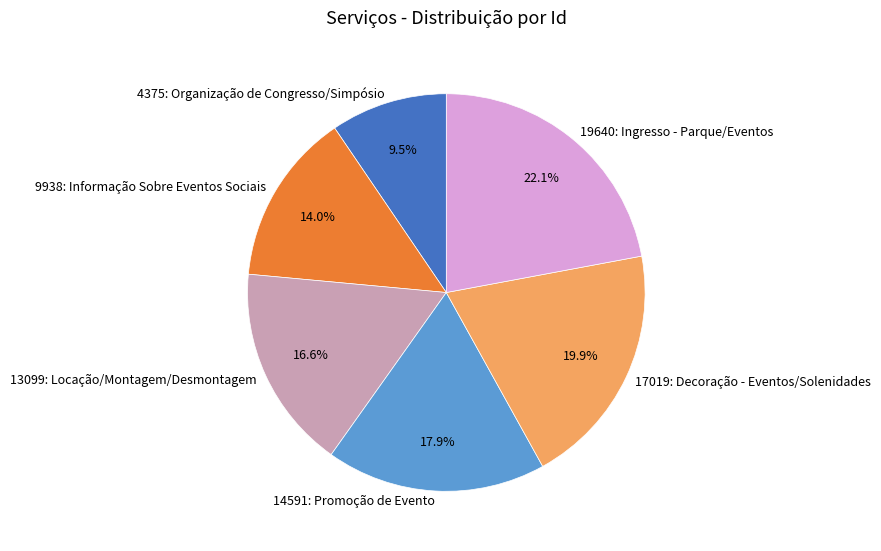

Rank the categories by value from lowest to highest.

4375: Organização de Congresso/Simpósio, 9938: Informação Sobre Eventos Sociais, 13099: Locação/Montagem/Desmontagem, 14591: Promoção de Evento, 17019: Decoração - Eventos/Solenidades, 19640: Ingresso - Parque/Eventos